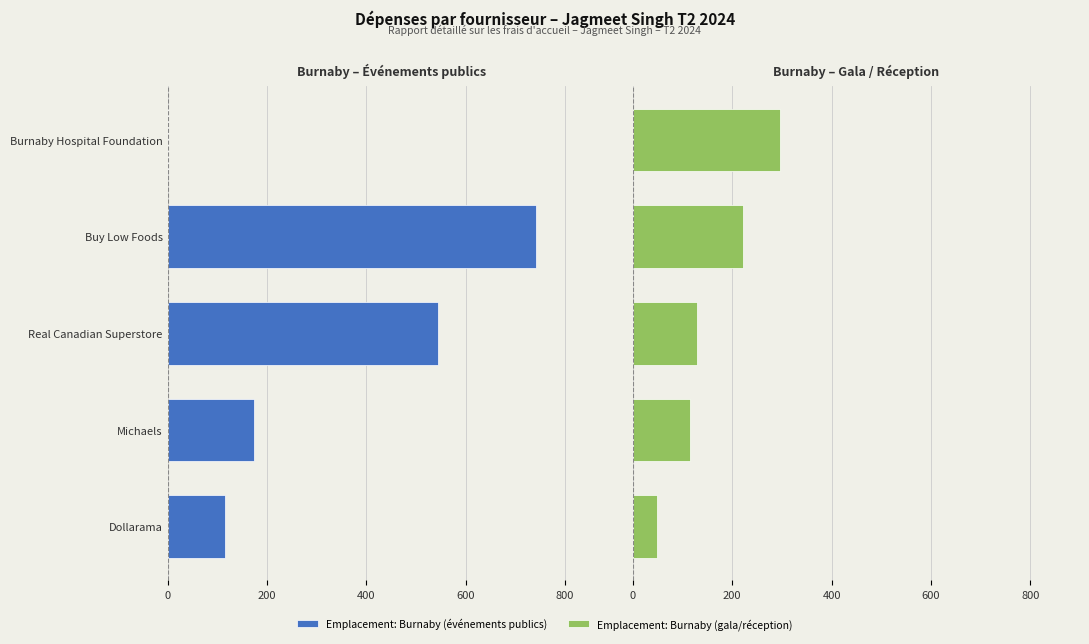

What is the difference between the highest and lowest values at Michaels?

288.4